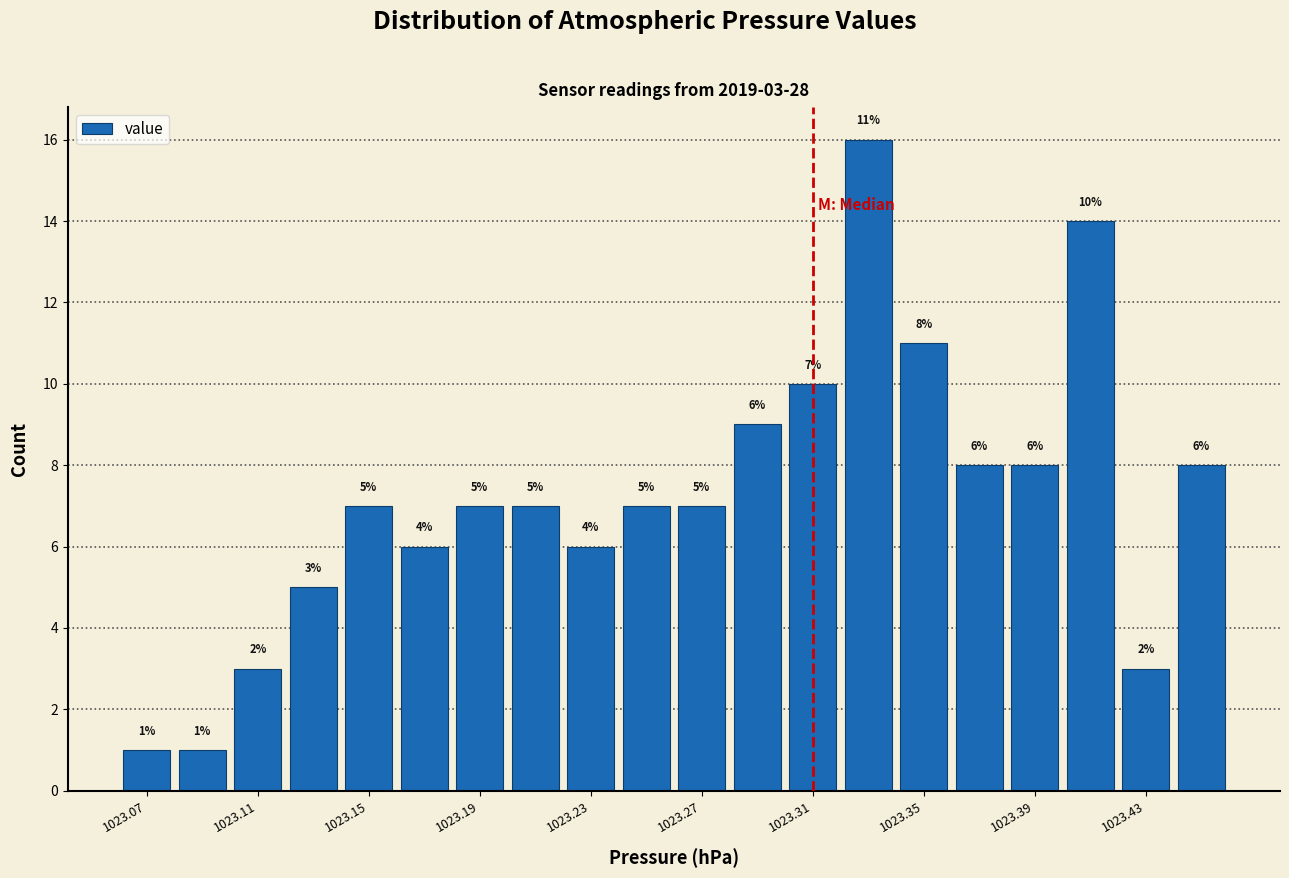

Which range on the x-axis has the tallest bar?

1023.32 to 1023.34